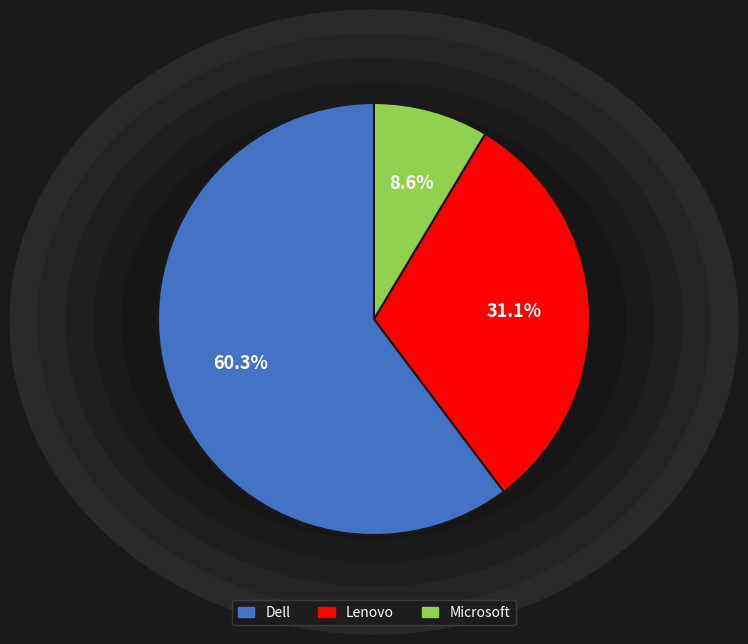

Between Dell and Lenovo, which is larger?

Dell